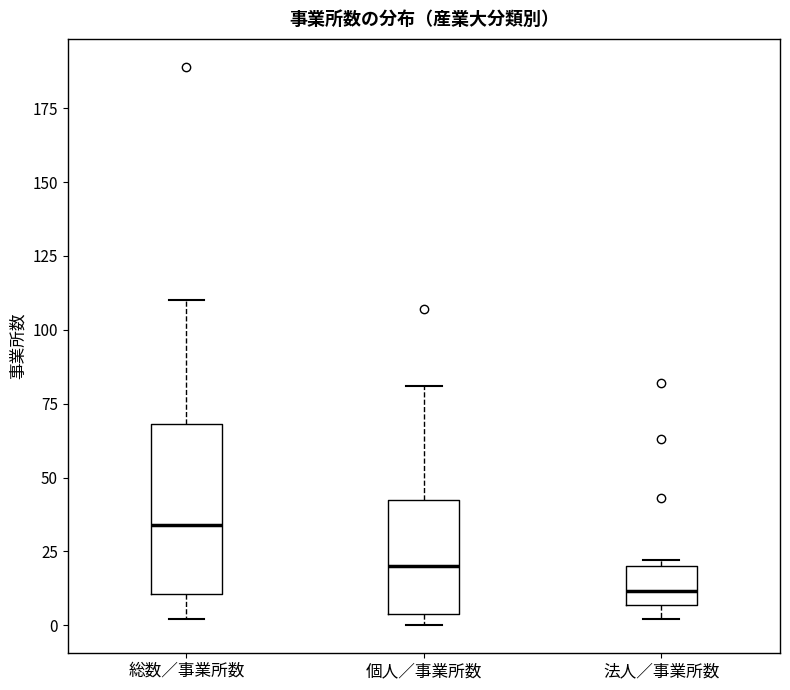

Comparing the boxes themselves (not the whiskers), which one is the tallest?

総数／事業所数